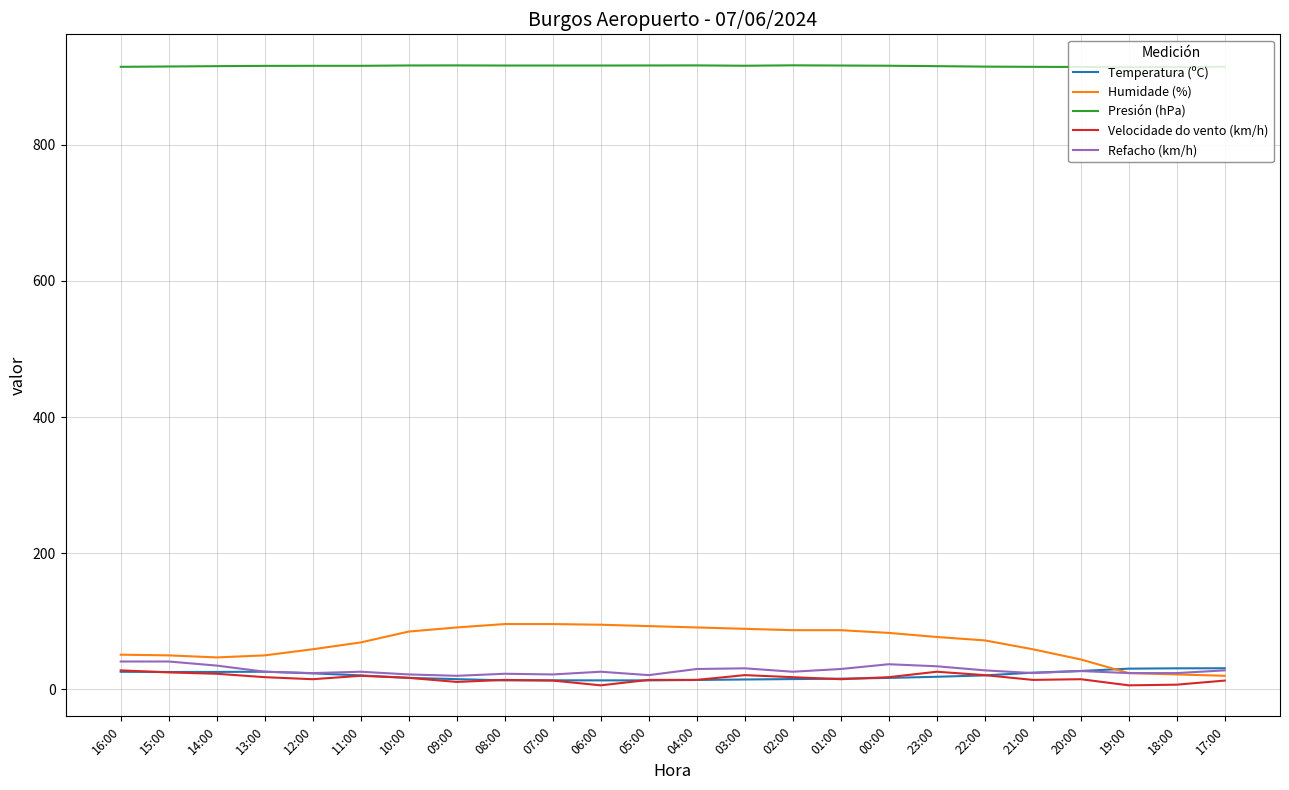

Does the chart have visible grid lines?

Yes